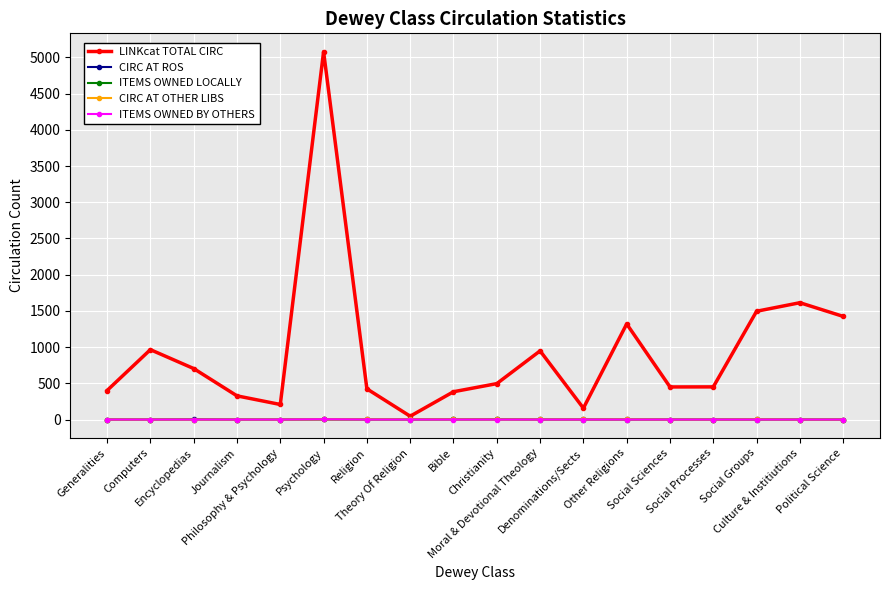

The value of ITEMS OWNED LOCALLY at Theory Of Religion is 0. True or false?

True